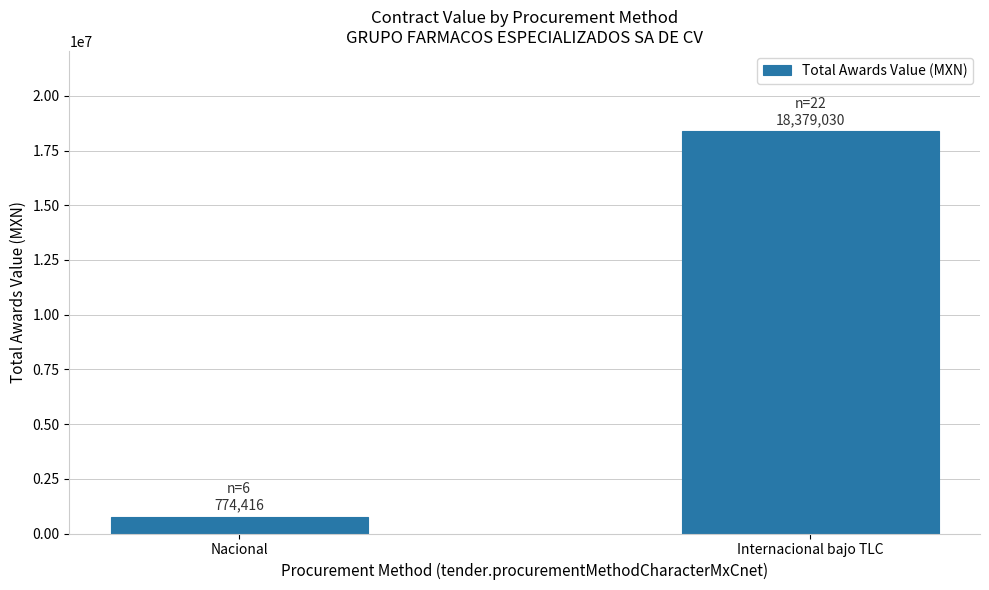

What is the greatest value displayed?

18379029.6